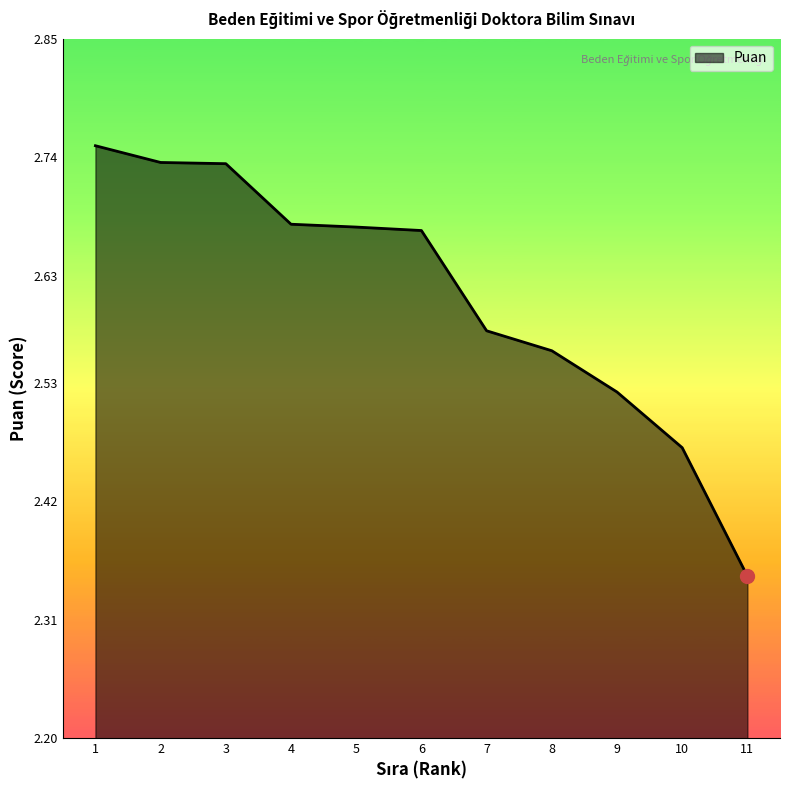

Which category has the lowest value across all series?

11